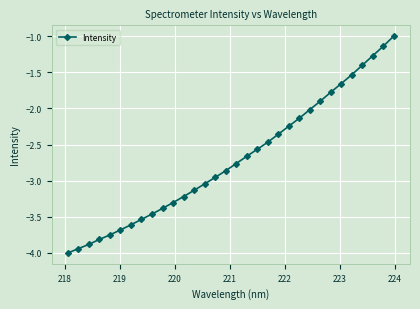

True or false: there are more than 0 points higher than both neighbors.

False